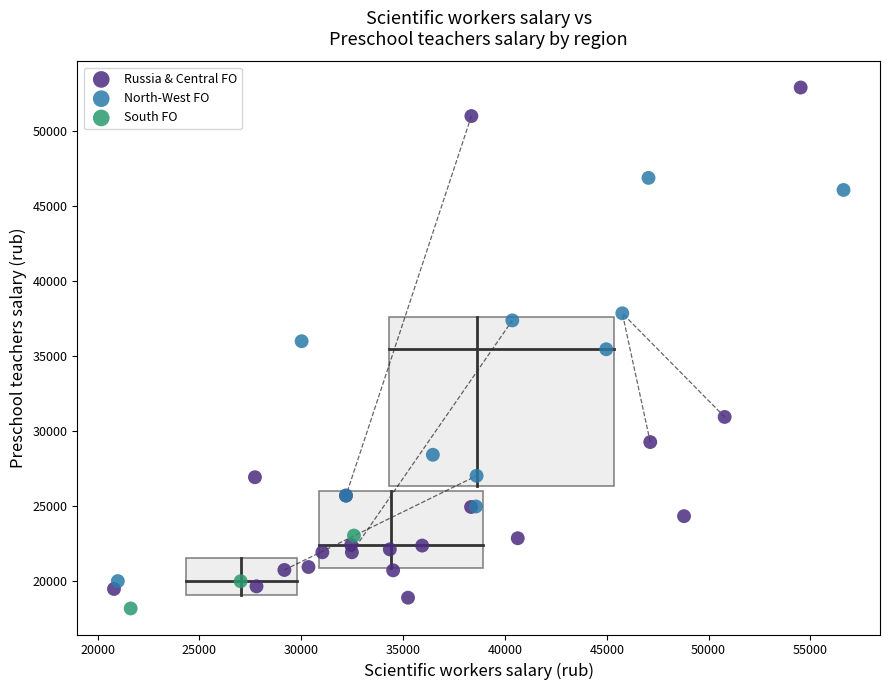

Which series has the widest spread of Y values?

Russia & Central FO